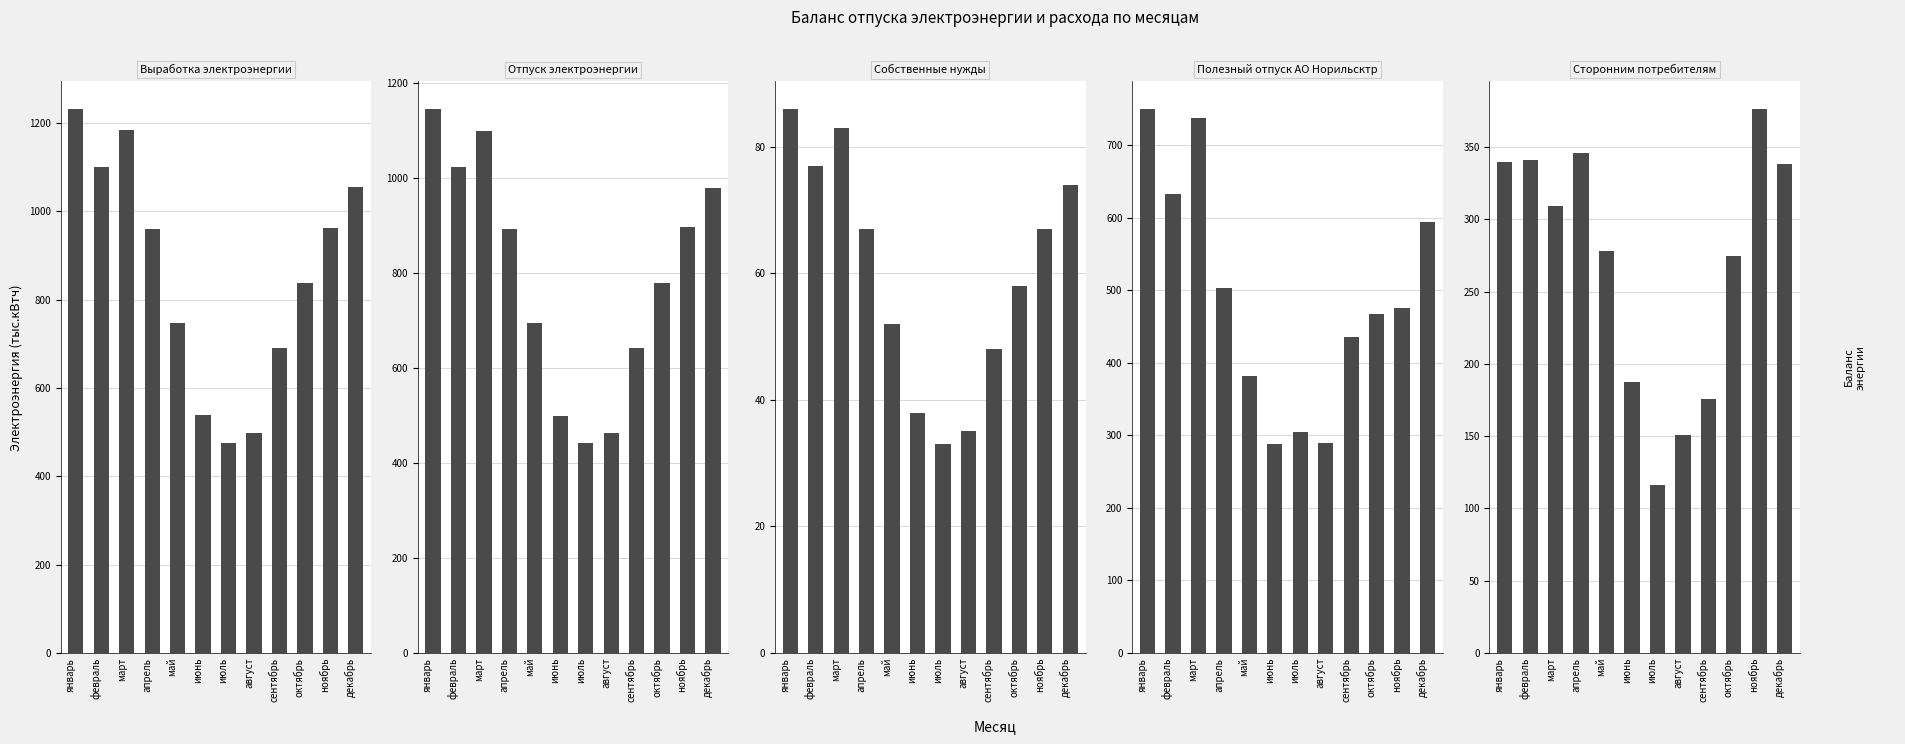

Which category has the highest value in the Сторонним потребителям series?

ноябрь